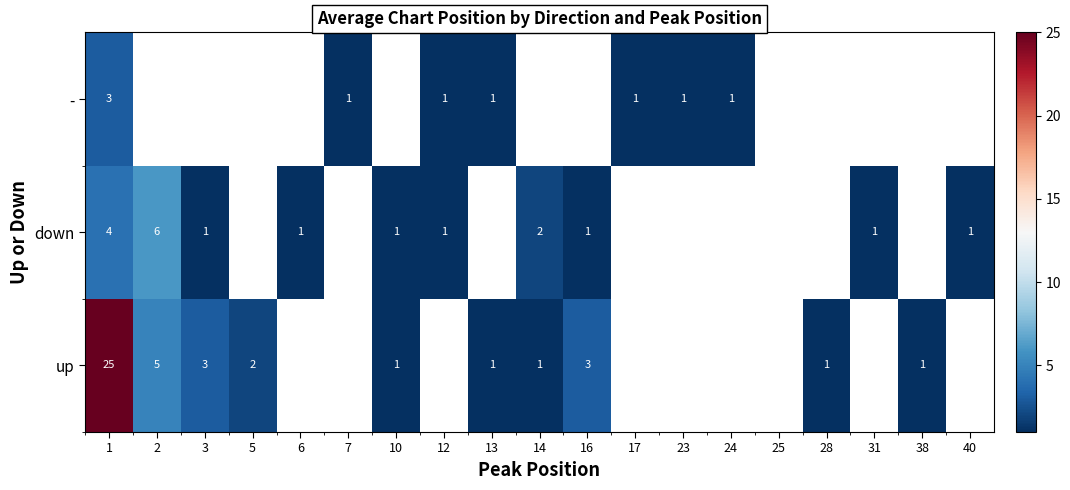

What is the difference between the down values at 16 and 1?

3